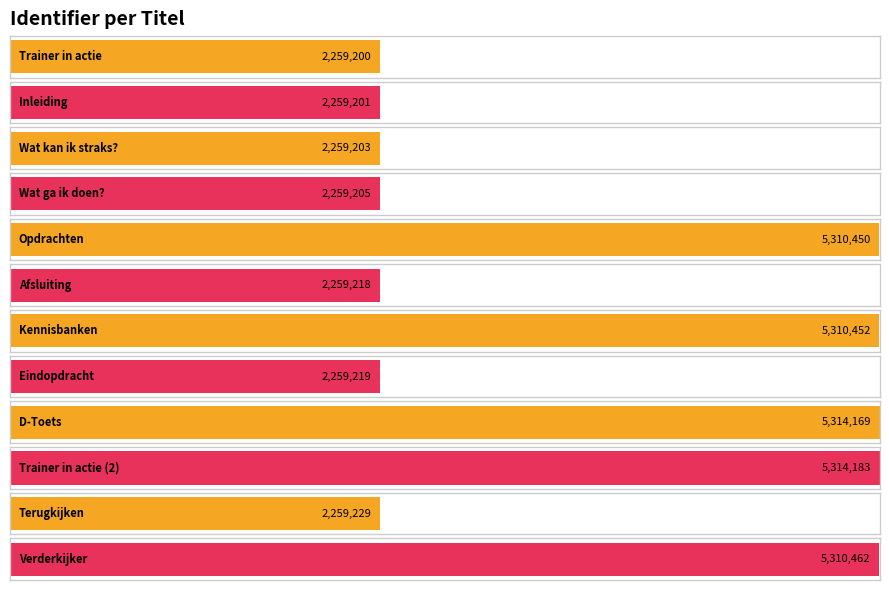

At which label does the data first exceed 2259229?

Opdrachten